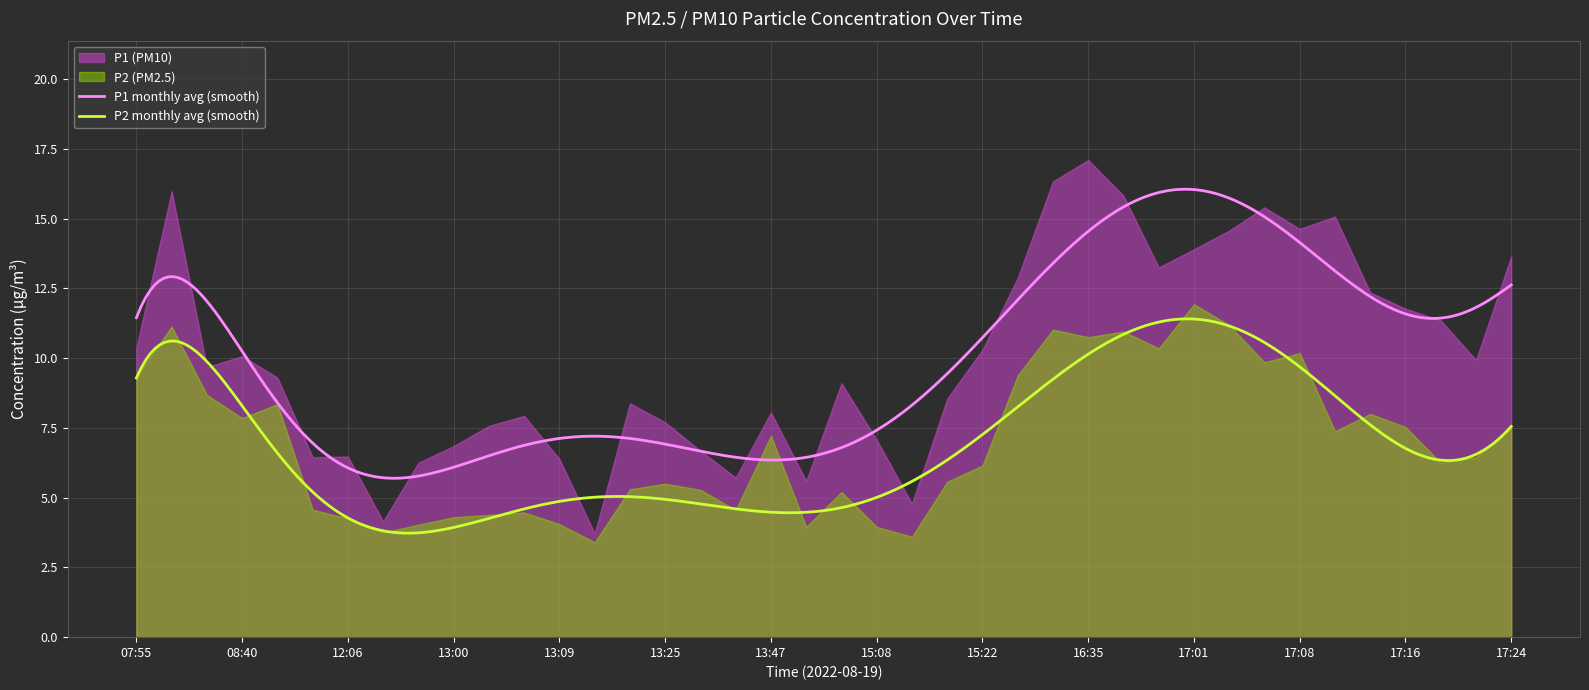

At which category does P1 reach its first local peak?

08:04